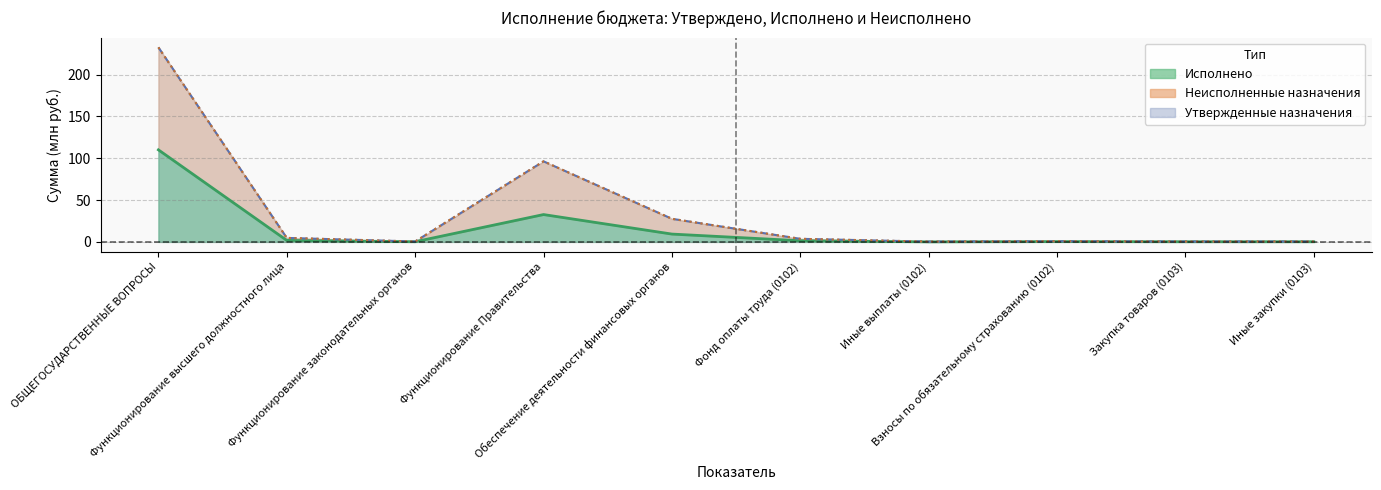

How many lines are shown in the chart?

3